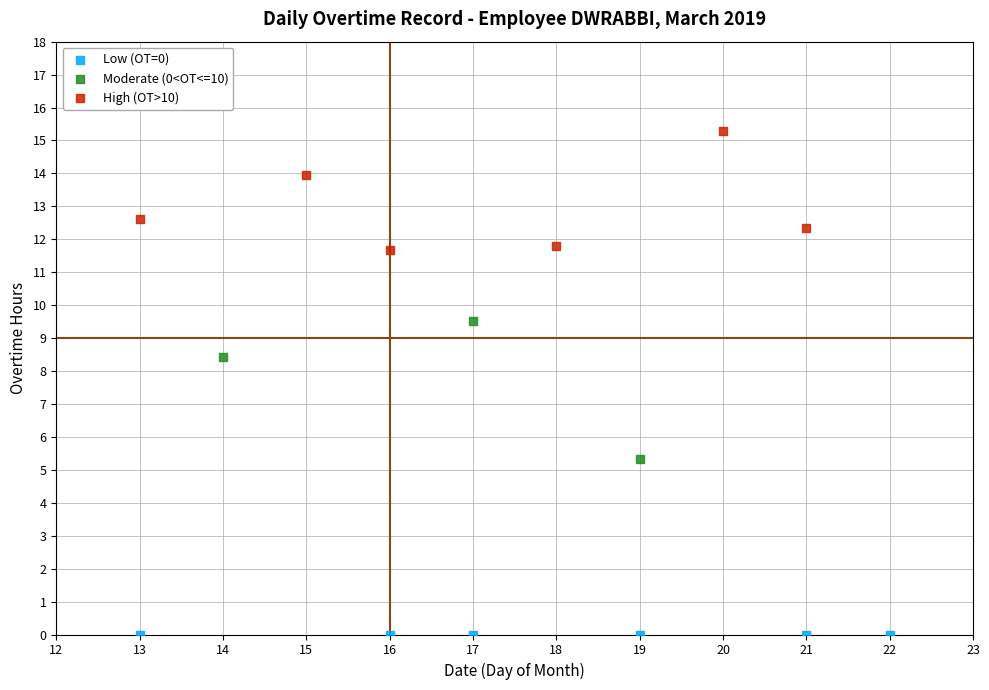

Which series contains the lowest Y value?

Low (OT=0)